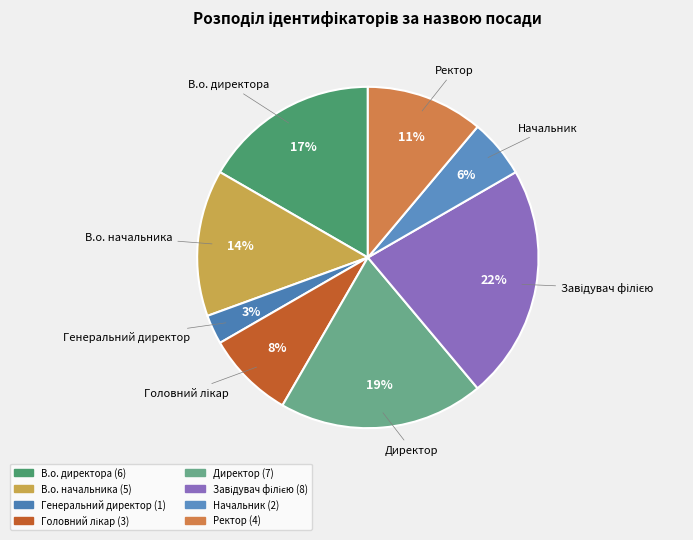

Is the sum of Начальник and В.о. директора greater than half?

No